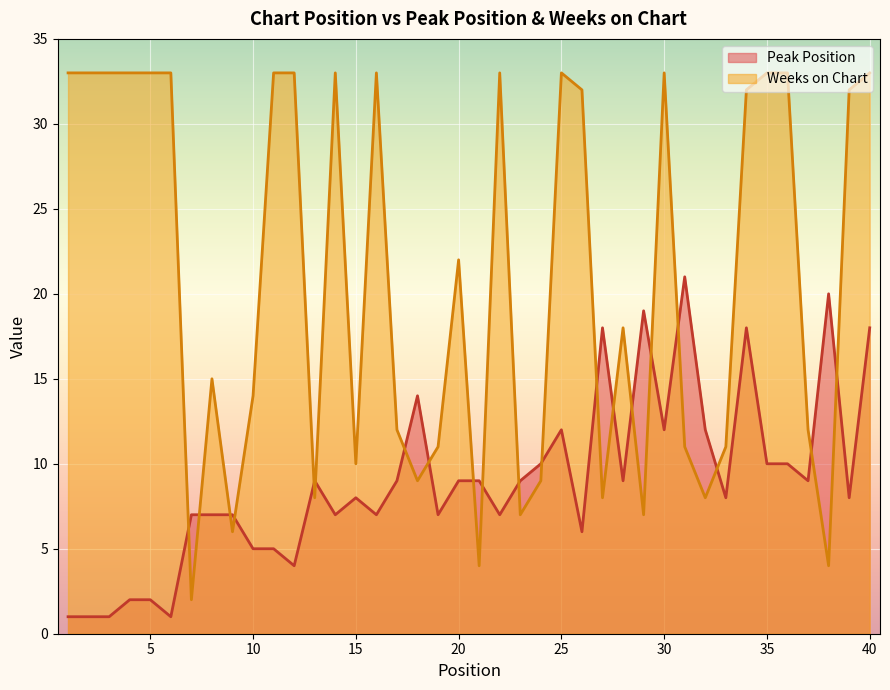

What is the difference between the maximum and minimum values in the Weeks on Chart series?

31